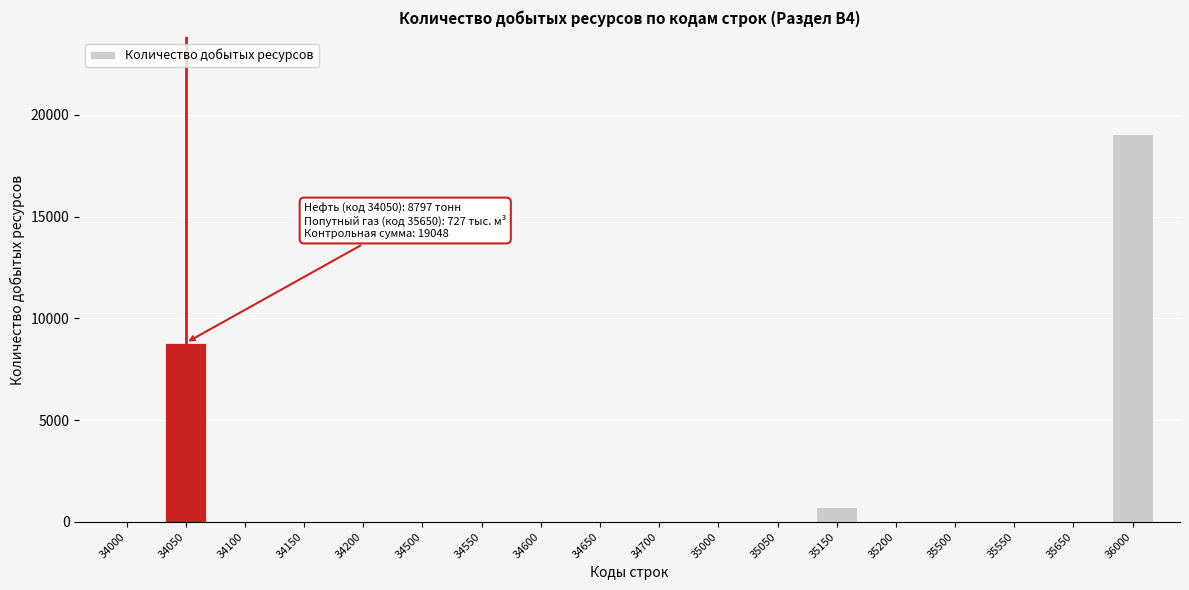

Reading right to left, list all the values displayed in this chart.

36000=19048	35650=0	35550=0	35500=0	35200=0	35150=727	35050=0	35000=0	34700=0	34650=0	34600=0	34550=0	34500=0	34200=0	34150=0	34100=0	34050=8797	34000=0